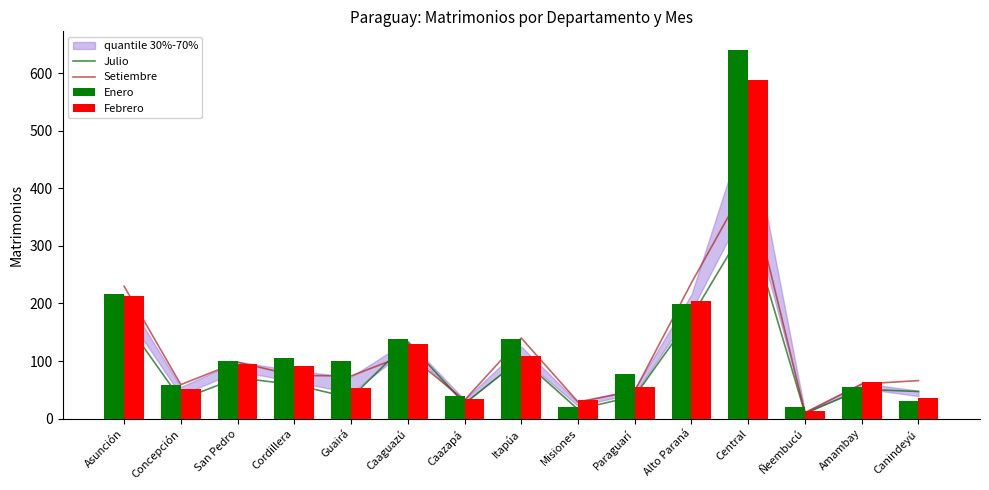

At which category is the sum across all series the highest?

Central